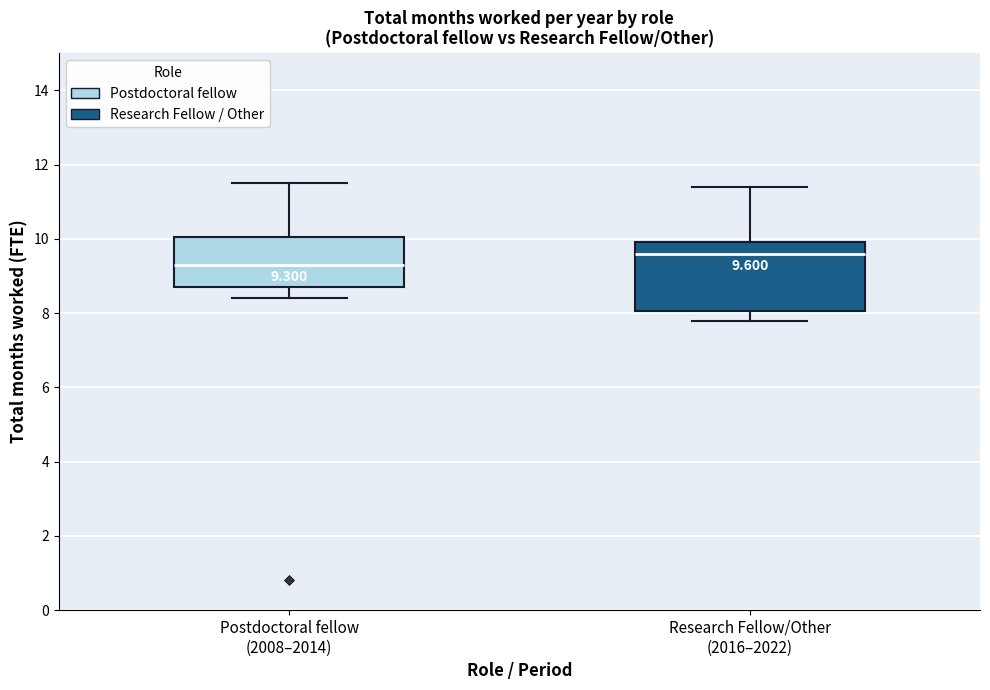

Which box's median line is the highest?

Research Fellow/Other (2016–2022)